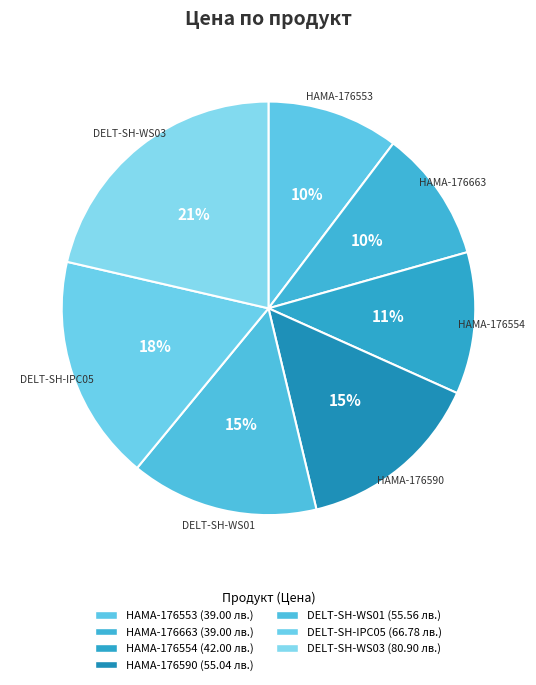

Approximately how many times larger is the value at HAMA-176554 compared to DELT-SH-WS03?

0.5